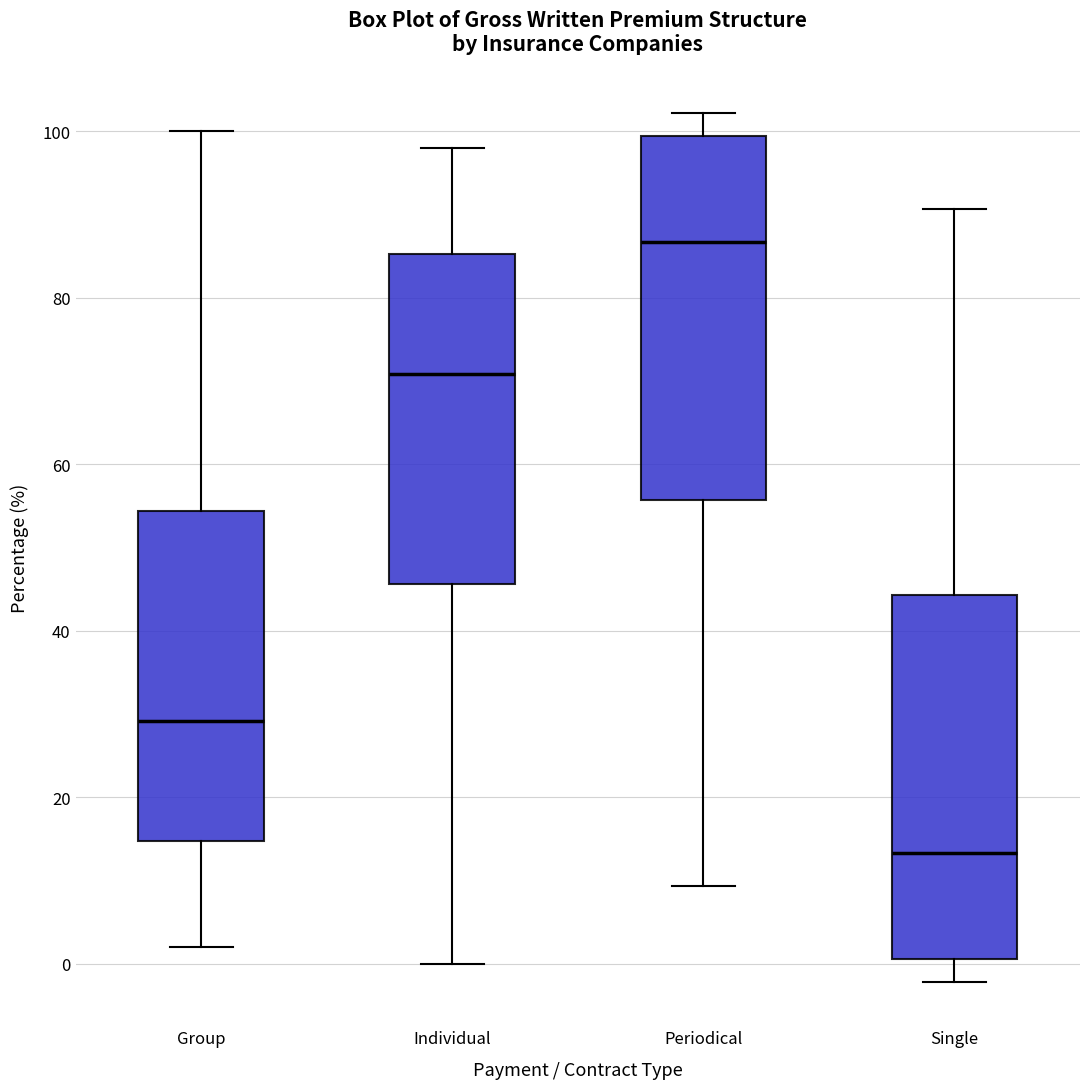

Reading left to right, read every box against the y-axis: the position of its median line, the range the box covers, and the ends of its whiskers. The values are not printed on the chart, so give them approximately, as read against the axis.

Group: median 30, box 14 to 54, whiskers 2 to 100
Individual: median 70, box 46 to 86, whiskers 0 to 98
Periodical: median 86, box 56 to 100, whiskers 10 to 102
Single: median 14, box 0 to 44, whiskers -2 to 90